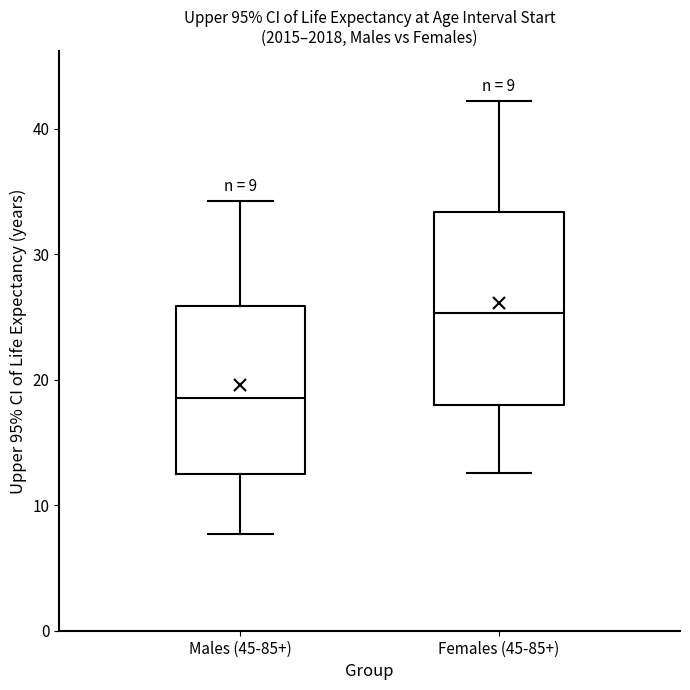

Comparing the boxes themselves (not the whiskers), which one is the tallest?

Females (45-85+)